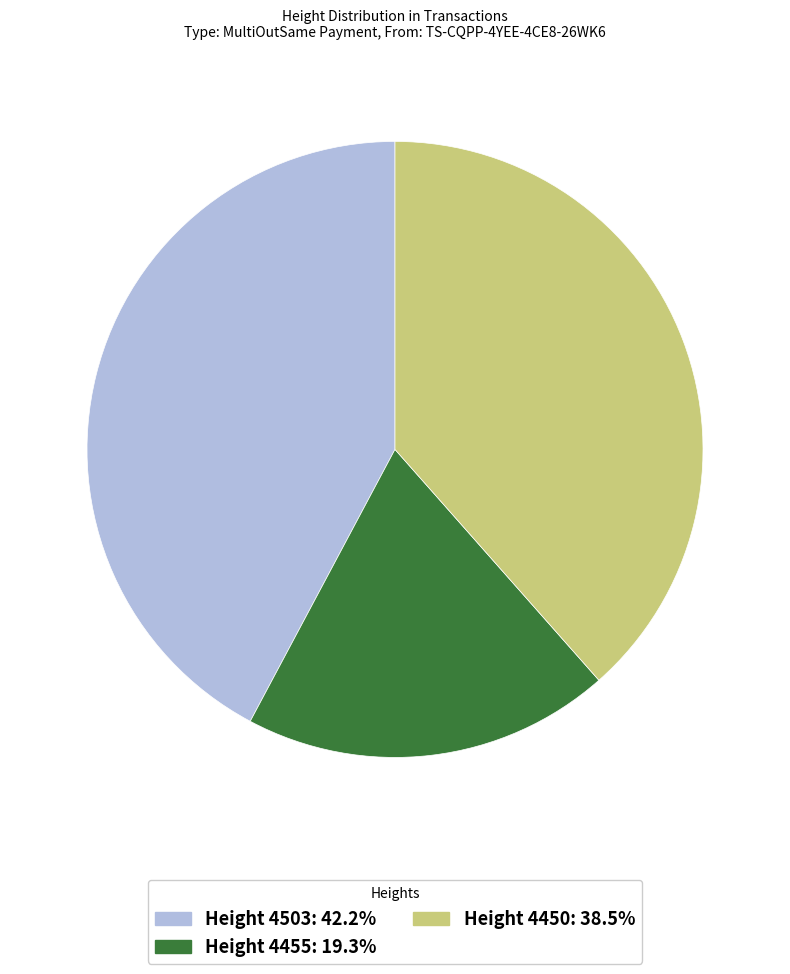

Is Height 4503: 42.2% the majority of the pie?

No